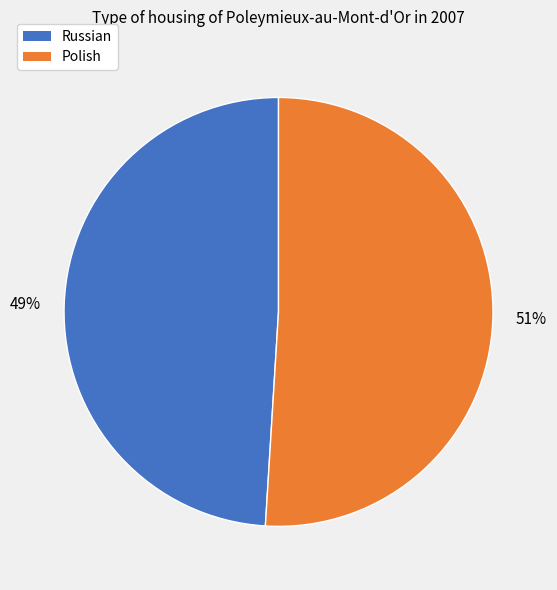

Count the number of slices in the pie.

2